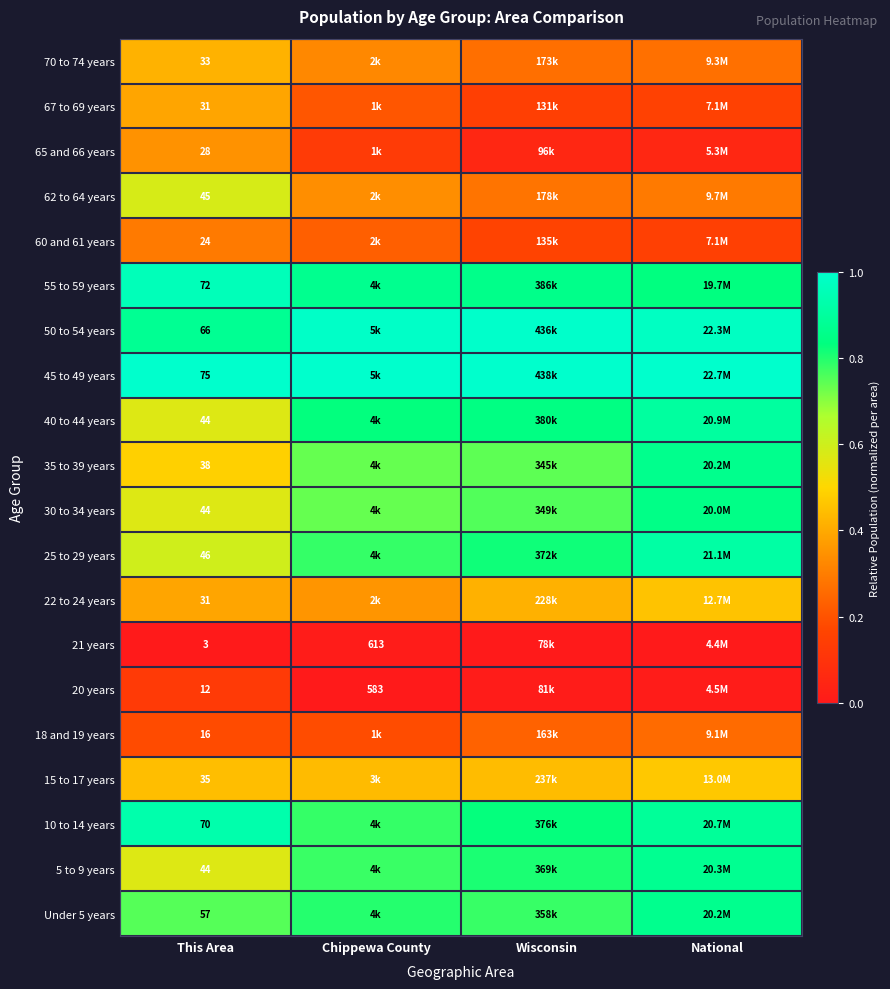

Count the 40 to 44 years values in the range 0 to 1.

4